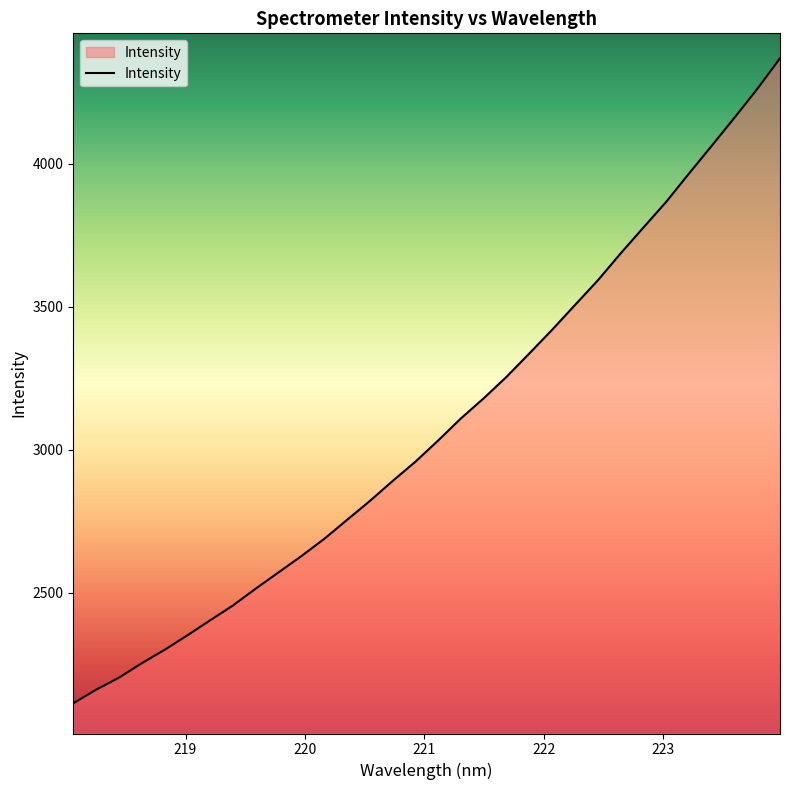

How many lines are shown in the chart?

1